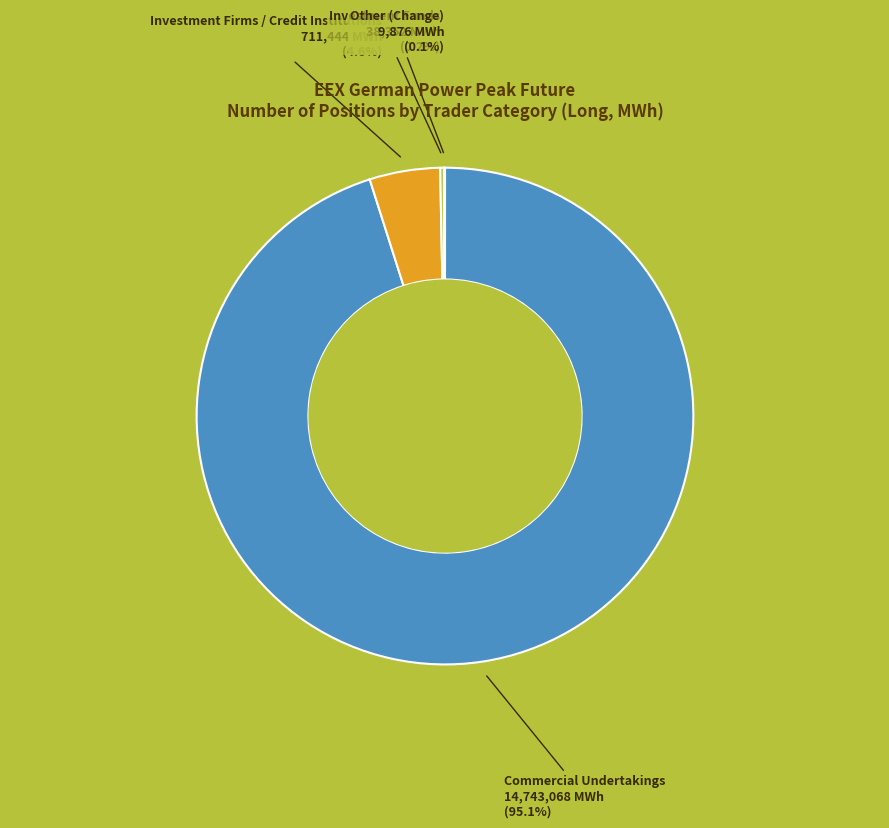

To the nearest percent, what is the average slice percentage?

25%